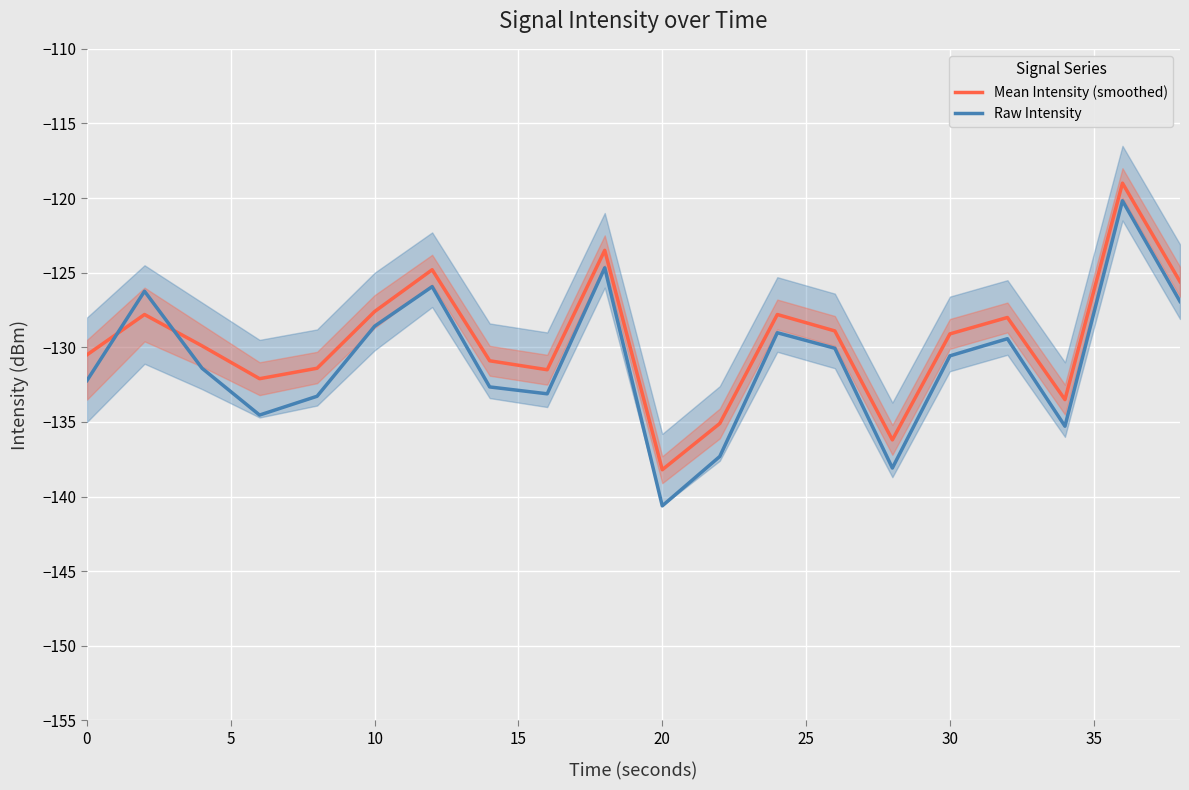

What is the total value across all series at 20?

-278.8